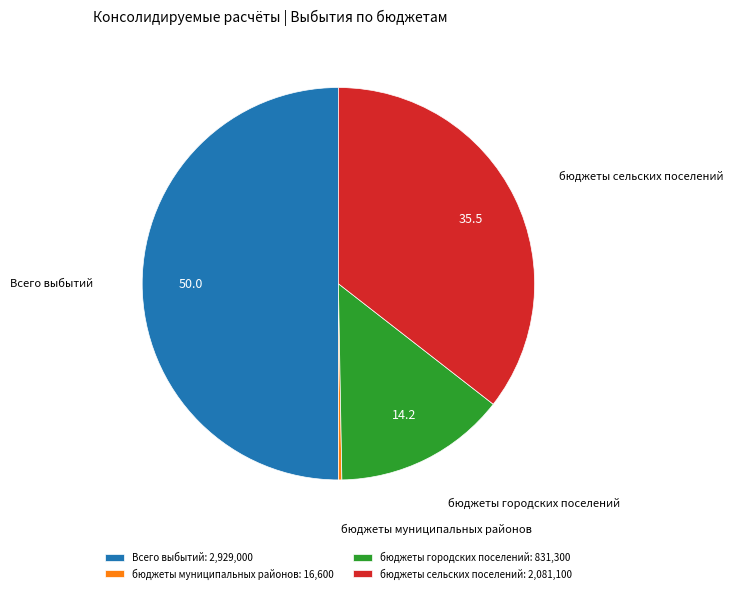

The бюджеты муниципальных районов slice represents 0% of the pie. True or false?

True